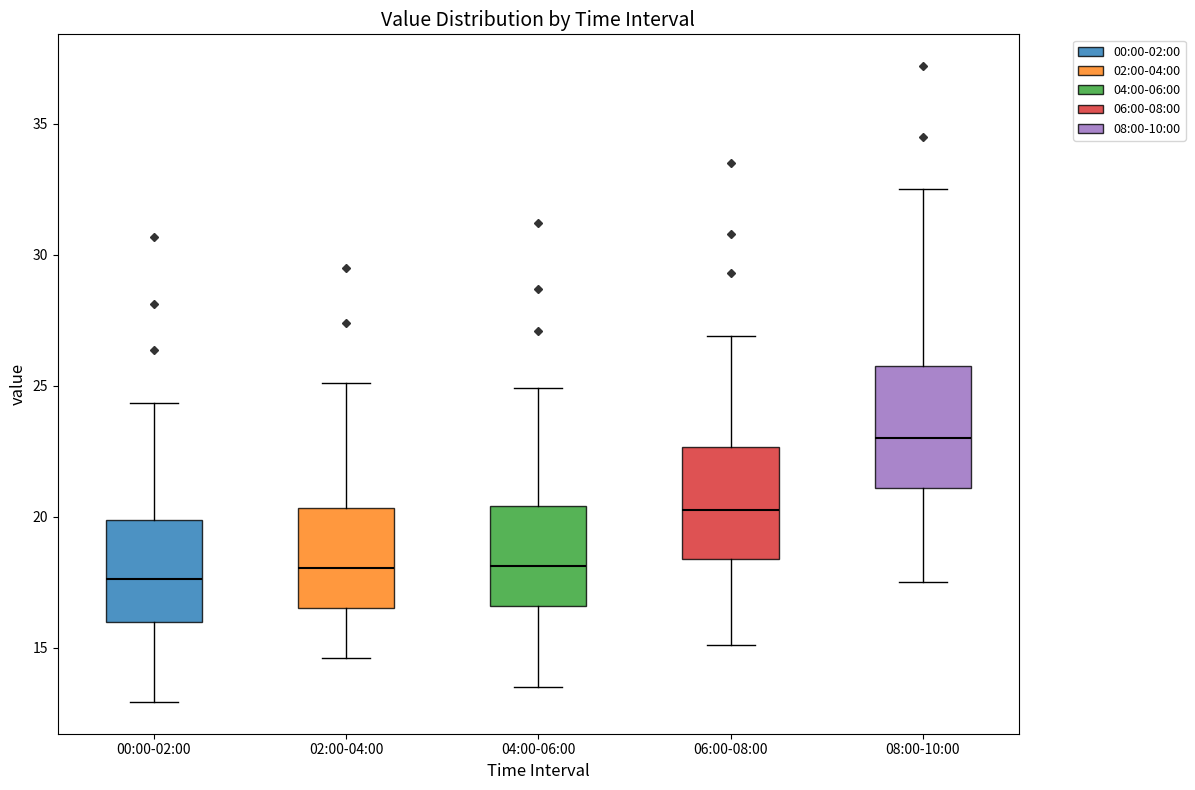

Reading left to right, transcribe this box plot: for each box, give where its median line is, the range the box spans, and where its two whiskers end, as read against the y-axis. The values are not printed on the chart, so give them approximately, as read against the axis.

00:00-02:00: median 17.5, box 16.0 to 20.0, whiskers 13.0 to 24.5
02:00-04:00: median 18.0, box 16.5 to 20.5, whiskers 14.5 to 25.0
04:00-06:00: median 18.0, box 16.5 to 20.5, whiskers 13.5 to 25.0
06:00-08:00: median 20.5, box 18.5 to 22.5, whiskers 15.0 to 27.0
08:00-10:00: median 23.0, box 21.0 to 26.0, whiskers 17.5 to 32.5